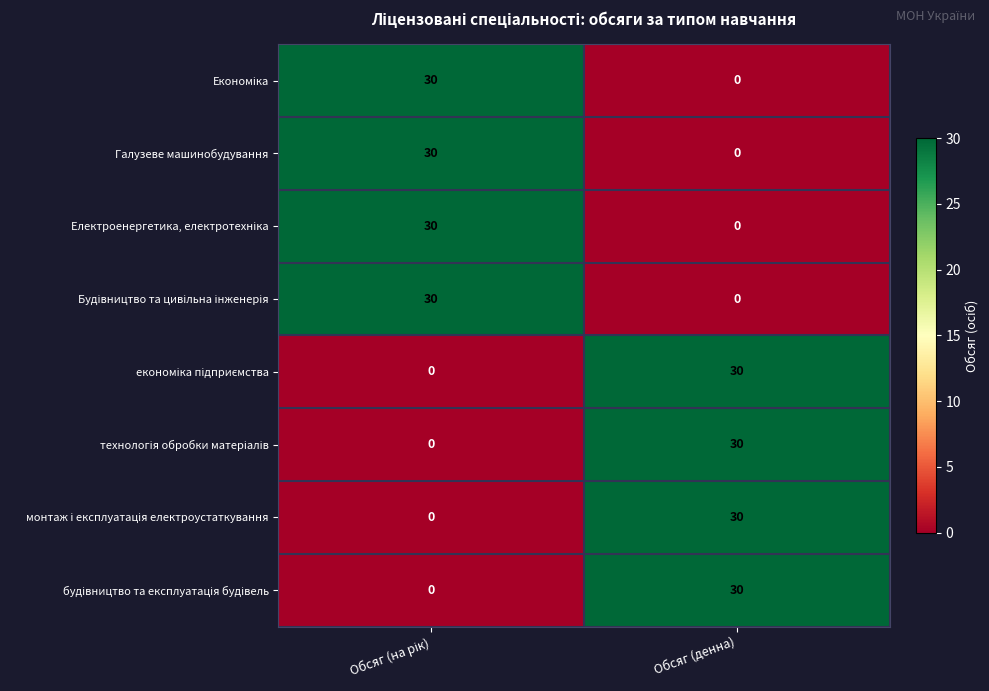

What is the greatest value displayed?

30